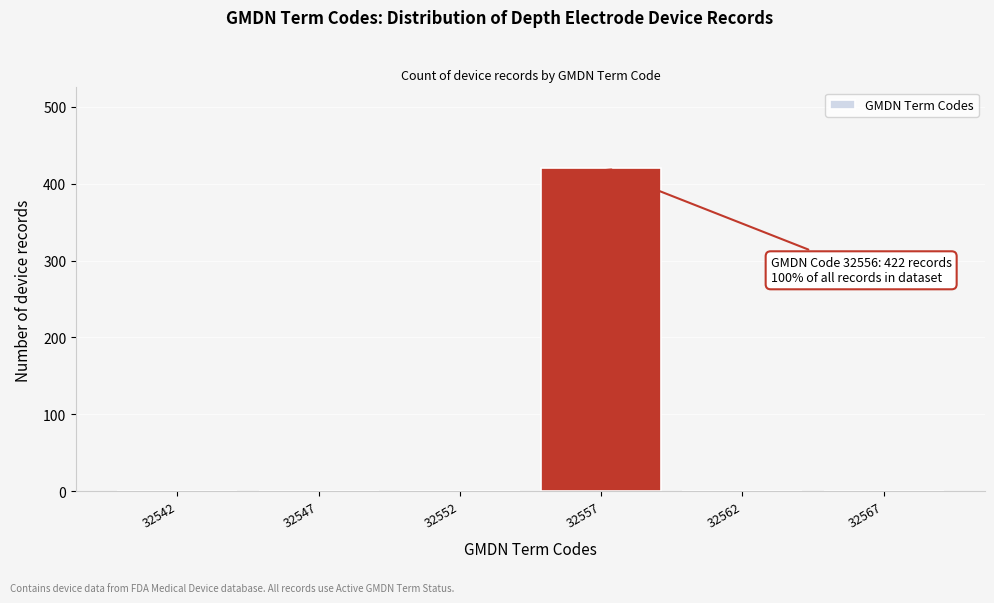

Reading right to left, list all the values displayed in this chart.

32567=0	32562=0	32557=420	32552=0	32547=0	32542=0